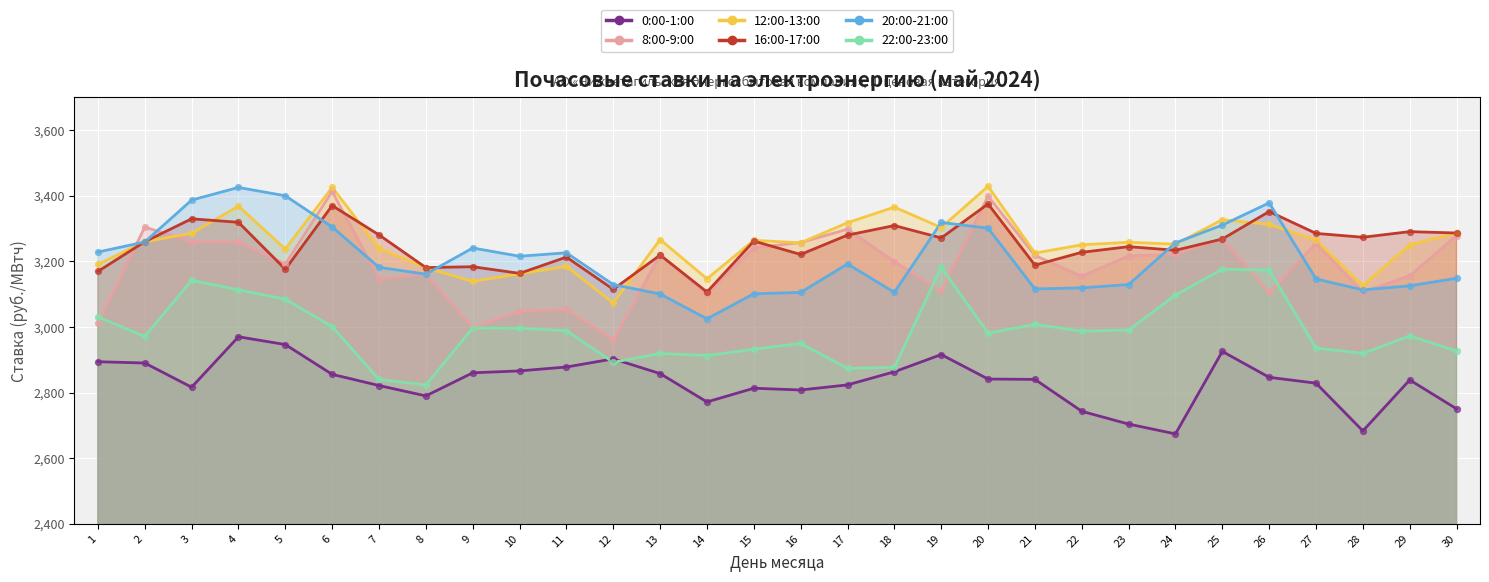

At how many categories does at least one series exceed 2819?

30